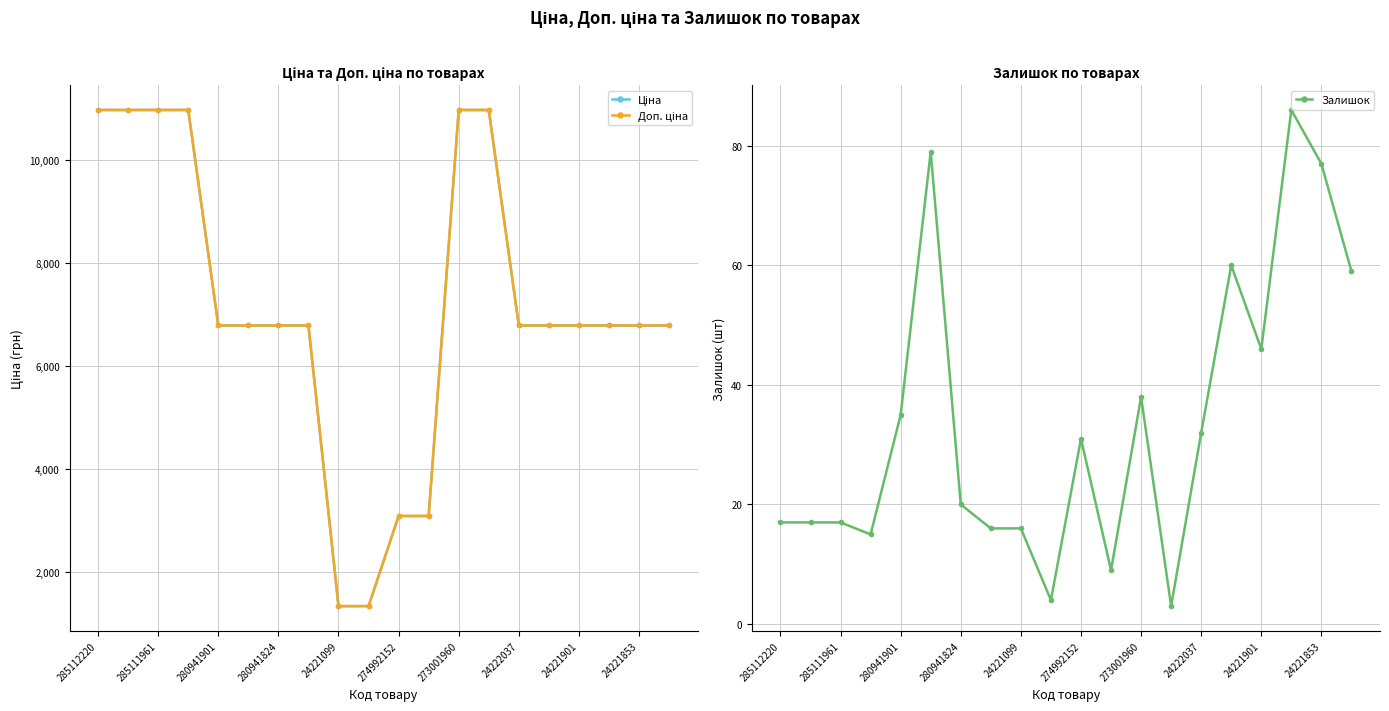

At which label is Залишок closest to 44?

24221901